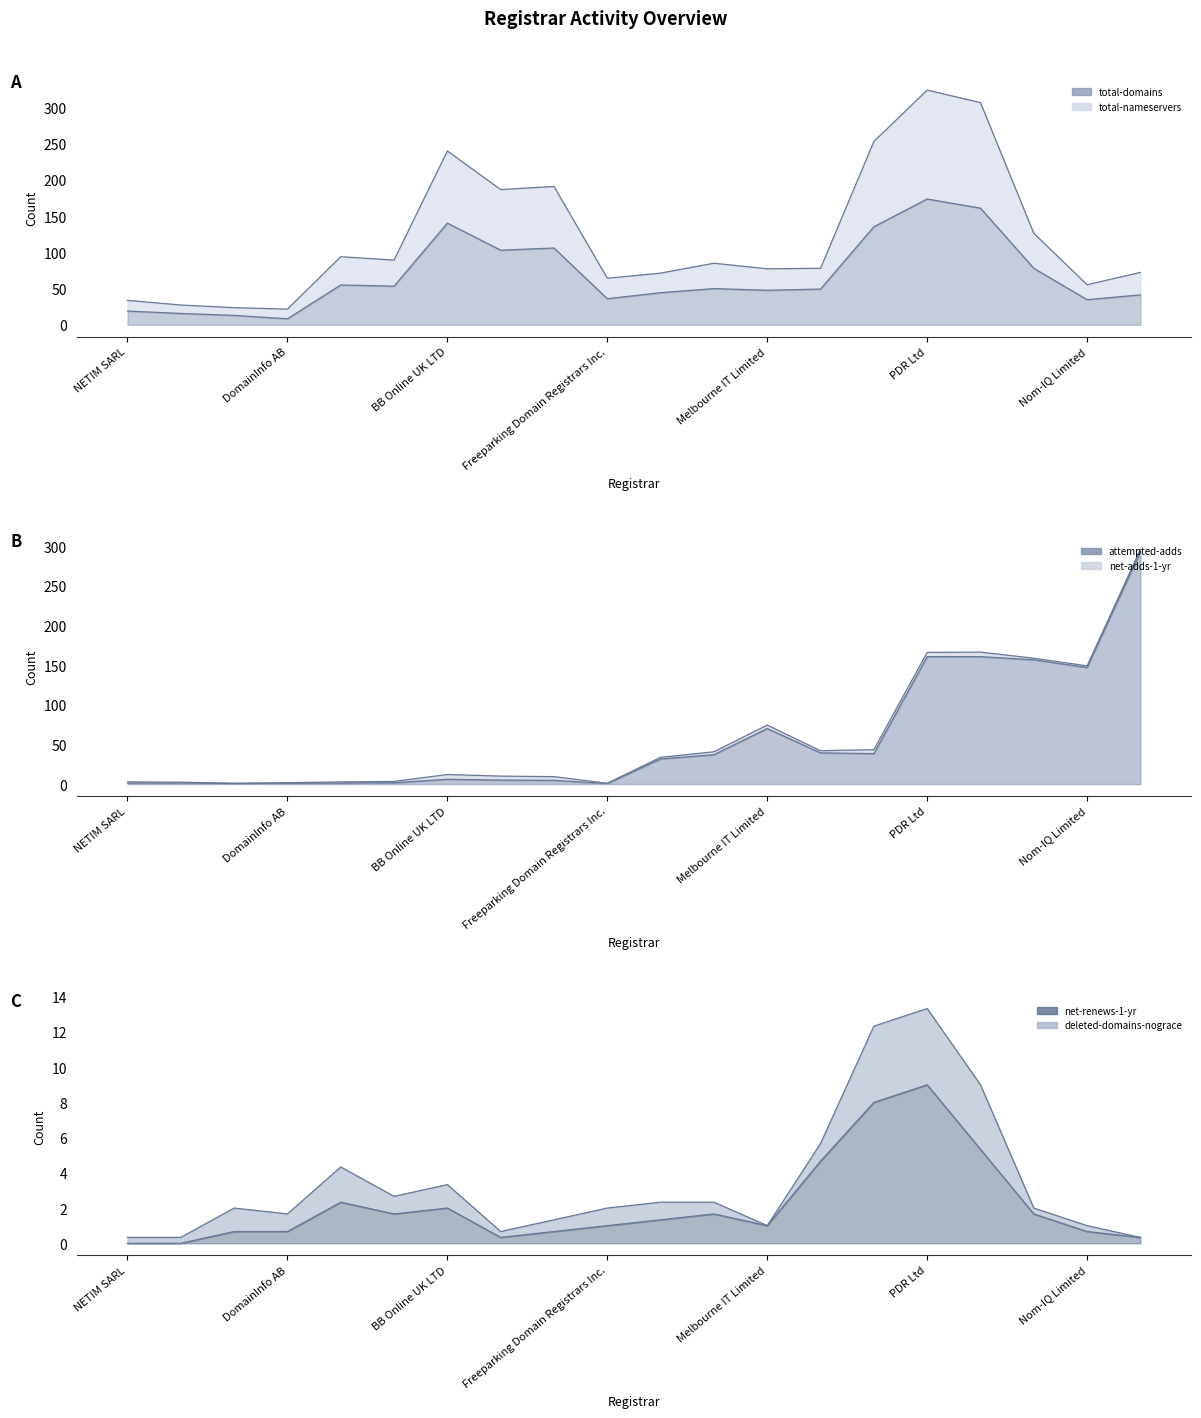

Where is the first local minimum for total-nameservers?

Paragon Internet Group Ltd